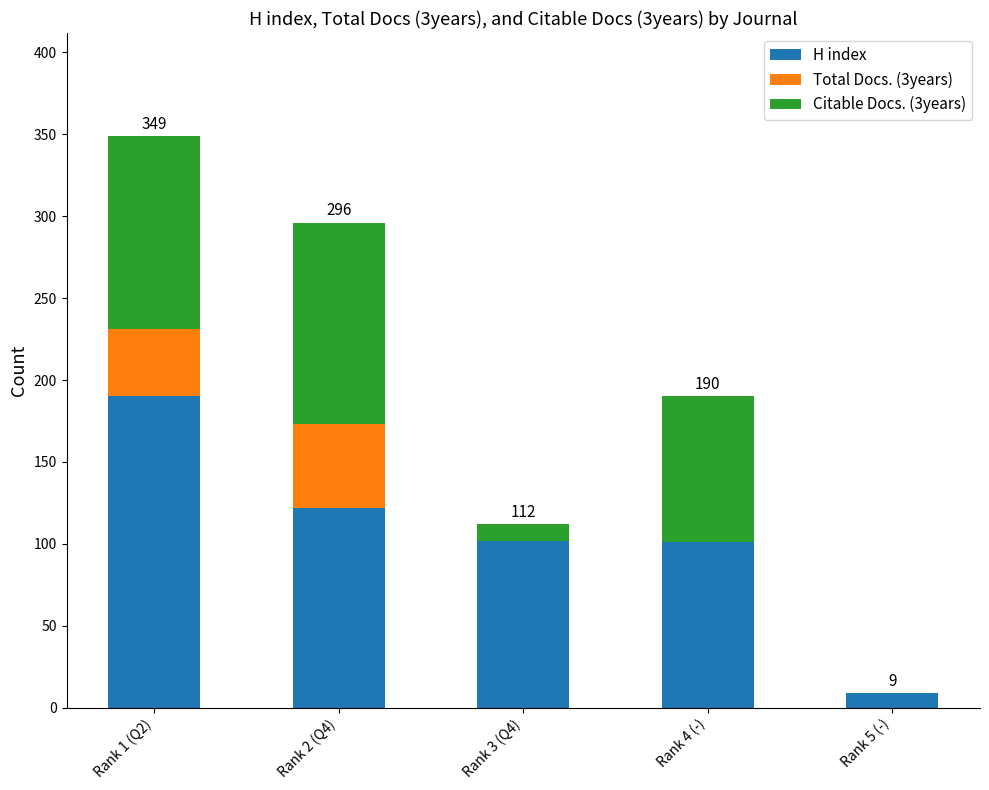

At which label does H index reach its peak?

Rank 1 (Q2)